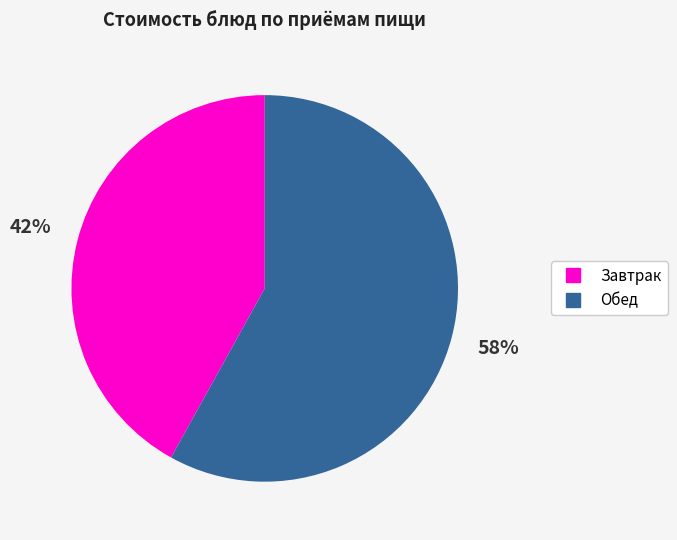

Is there a majority slice in this chart?

Yes